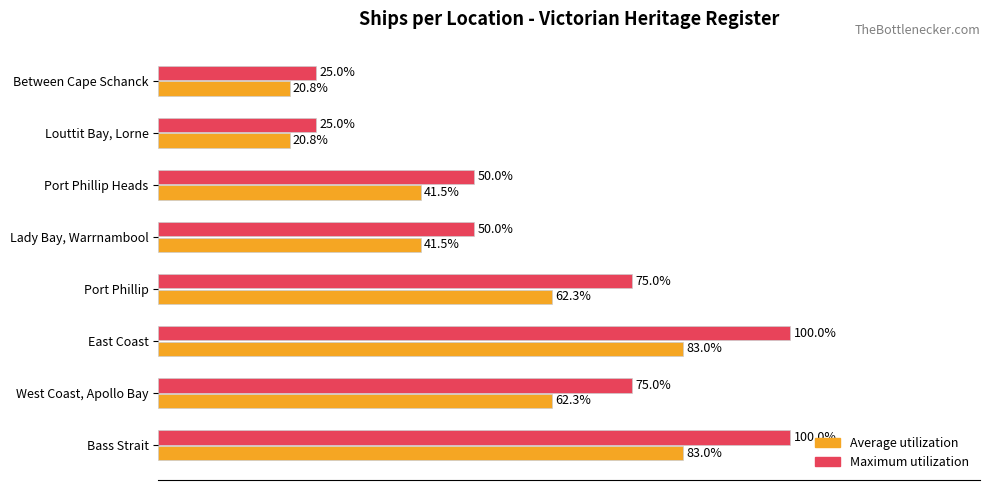

Which series has the largest total across all categories?

Maximum utilization